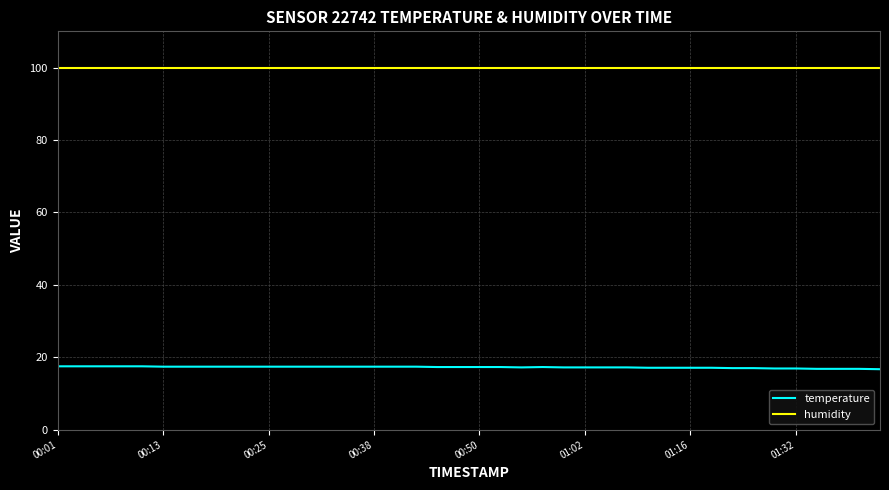

Which series has the largest total across all categories?

humidity